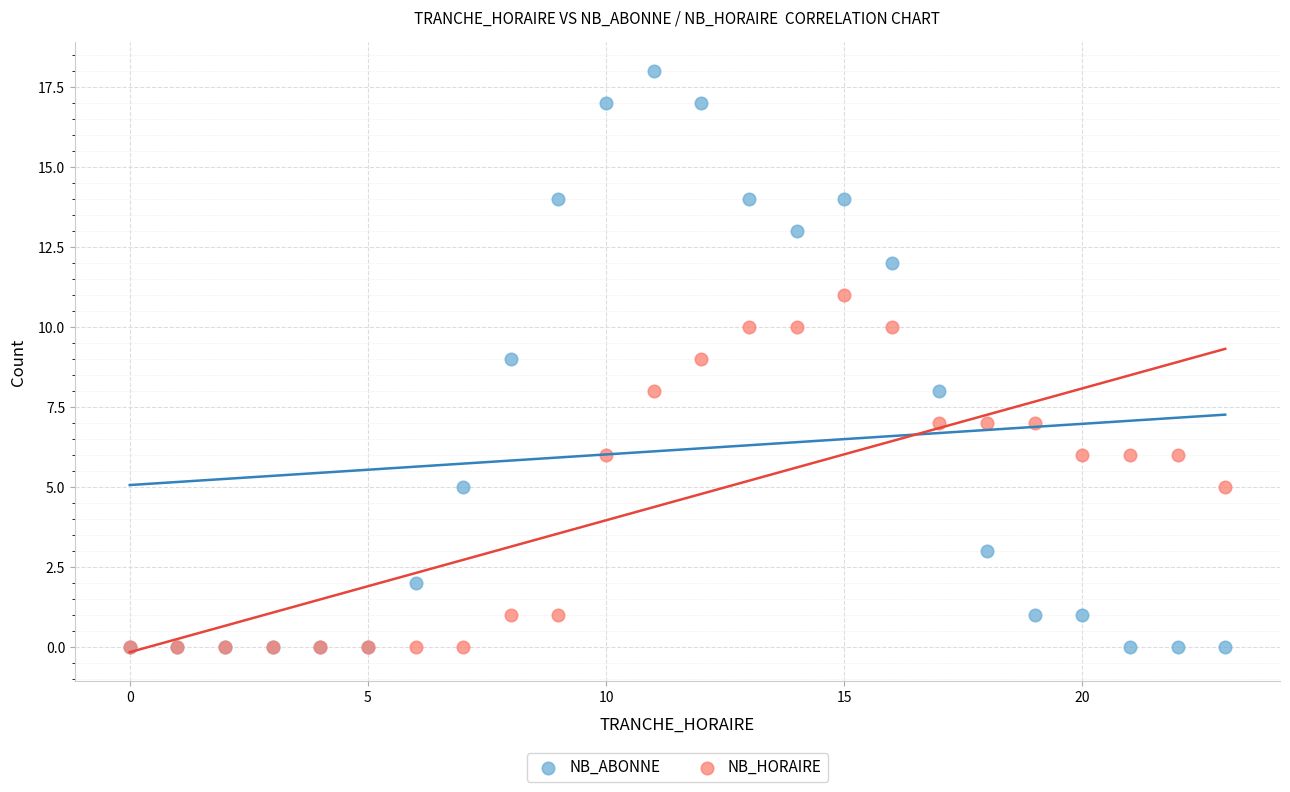

What are all the series names shown in the legend?

NB_ABONNE, NB_HORAIRE